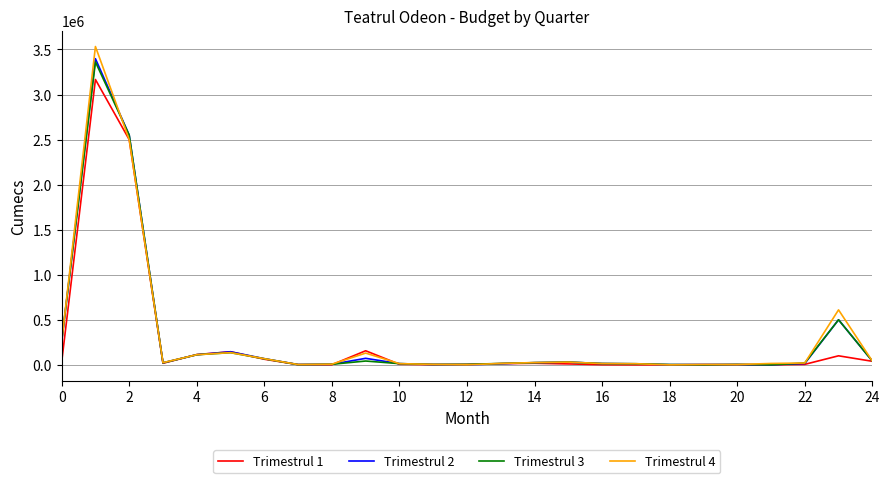

True or false: Trimestrul 1 and Trimestrul 3 intersect in this chart.

True